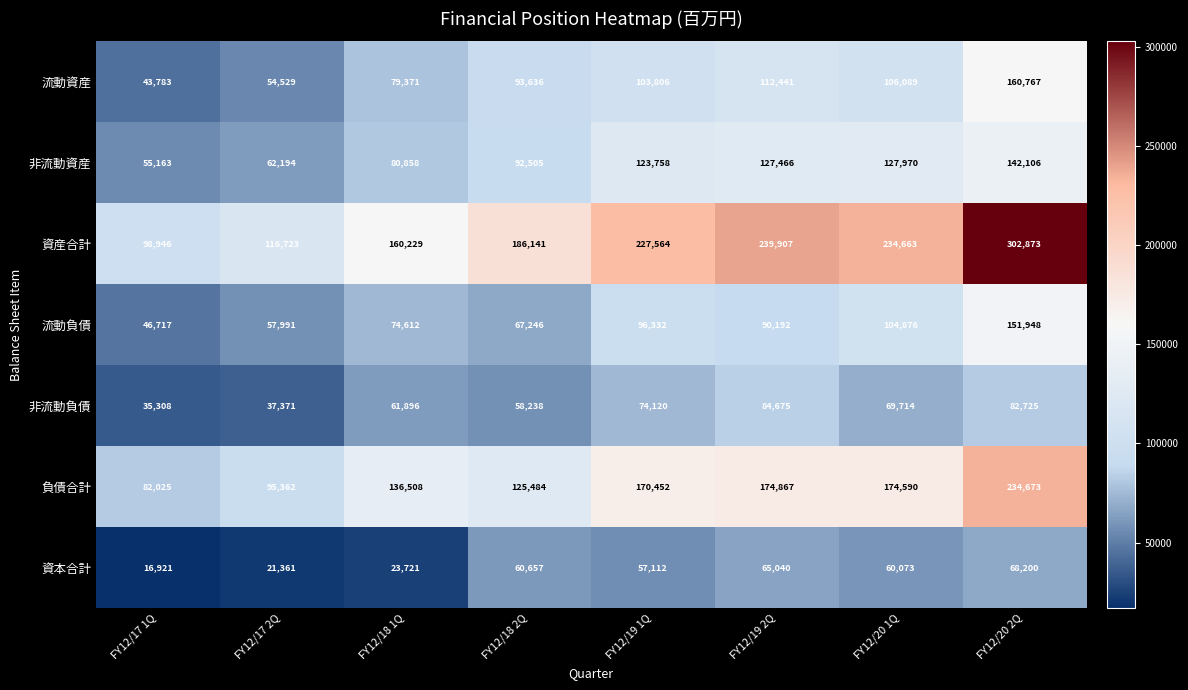

Where does the 資本合計 series first go above 60073?

FY12/18 2Q